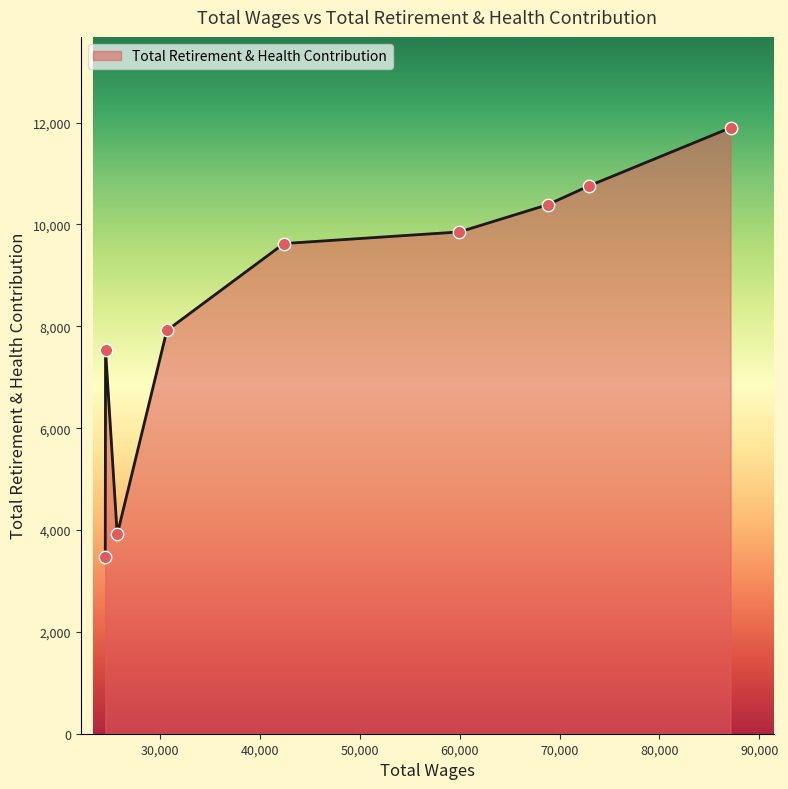

What is the greatest value displayed?

11898